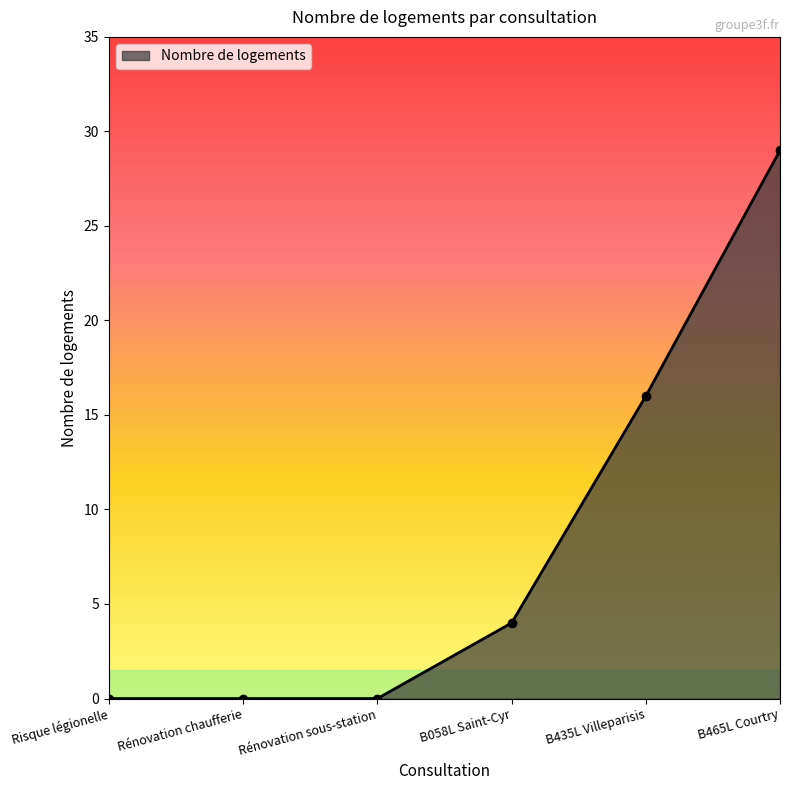

True or false: there are more than 2 points higher than both neighbors.

False